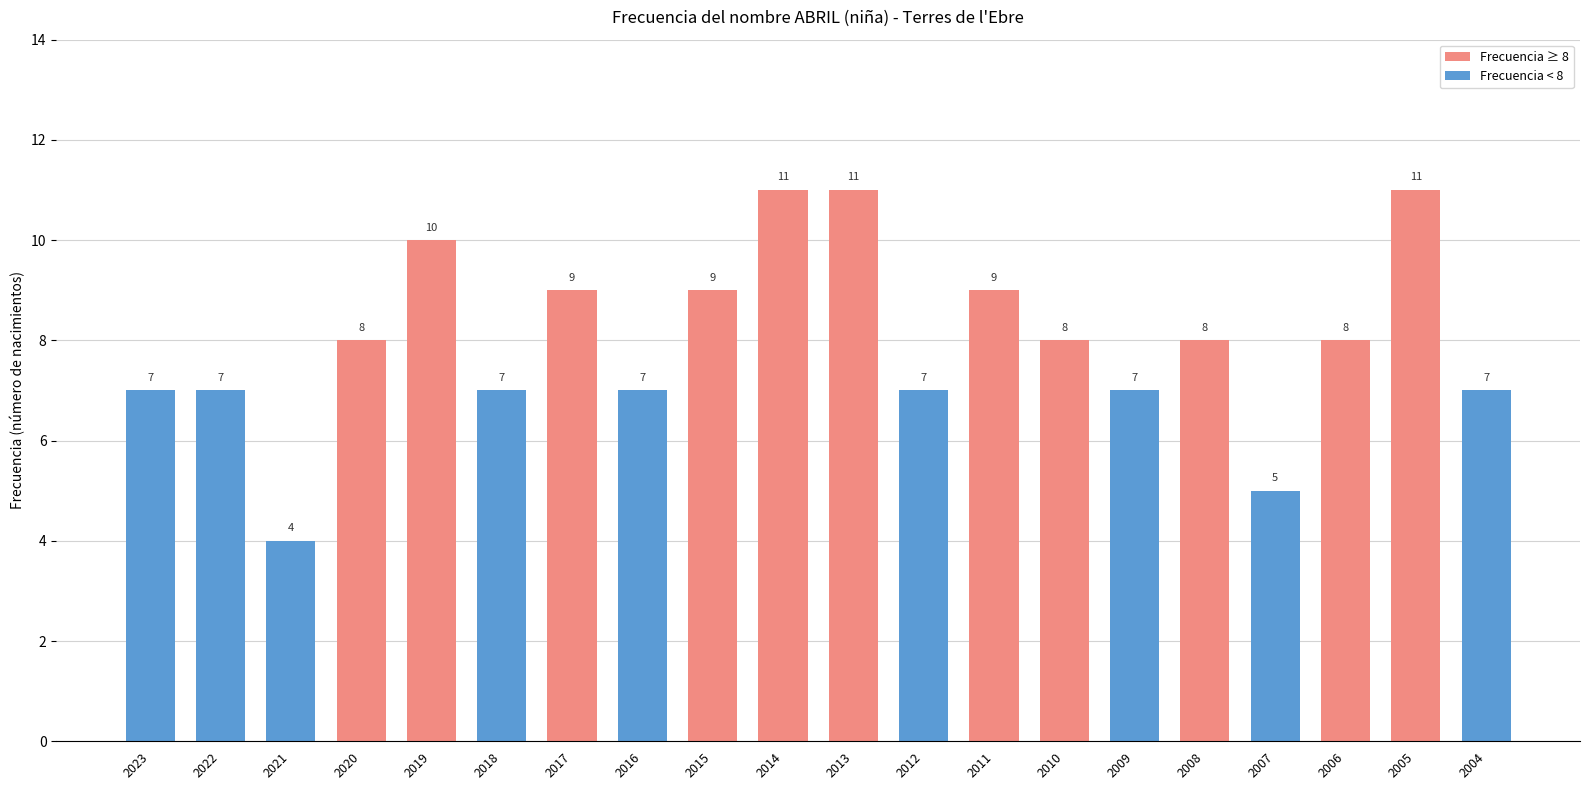

The chart shows a value of 8 at 2020. True or false?

True